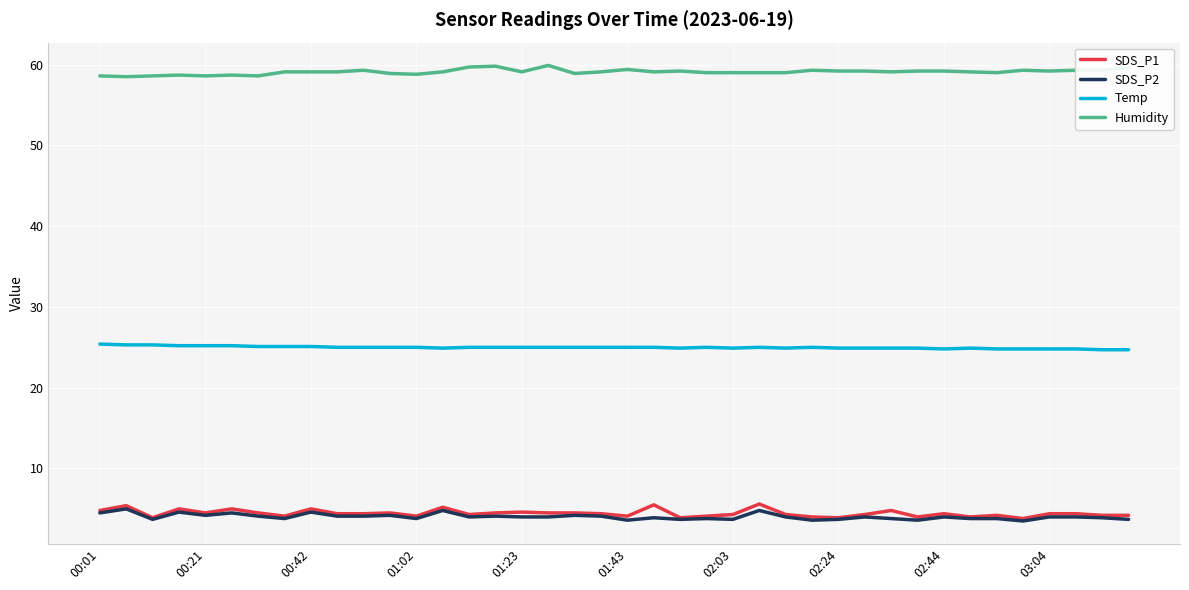

What is the lowest value of the SDS_P1 series?

3.8